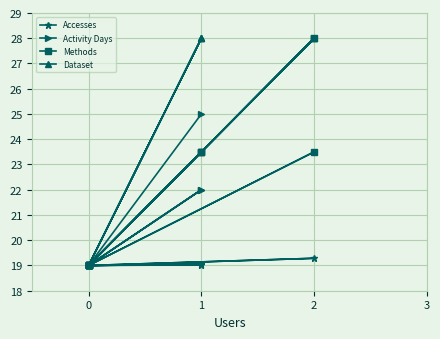

Is this an area chart (filled region under the line)?

No